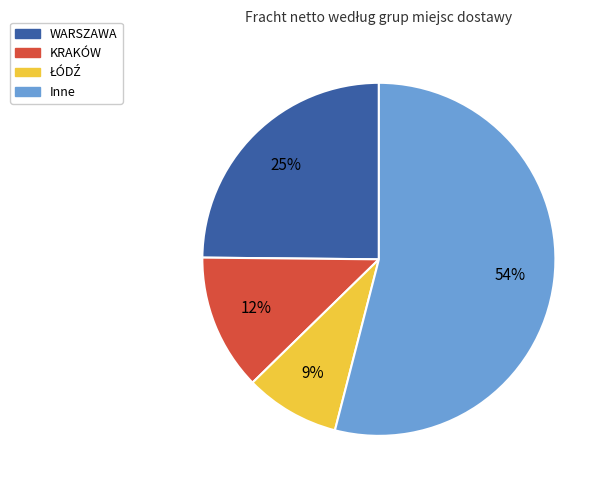

To the nearest percent, what is the difference between the largest and smallest slice percentages?

45%